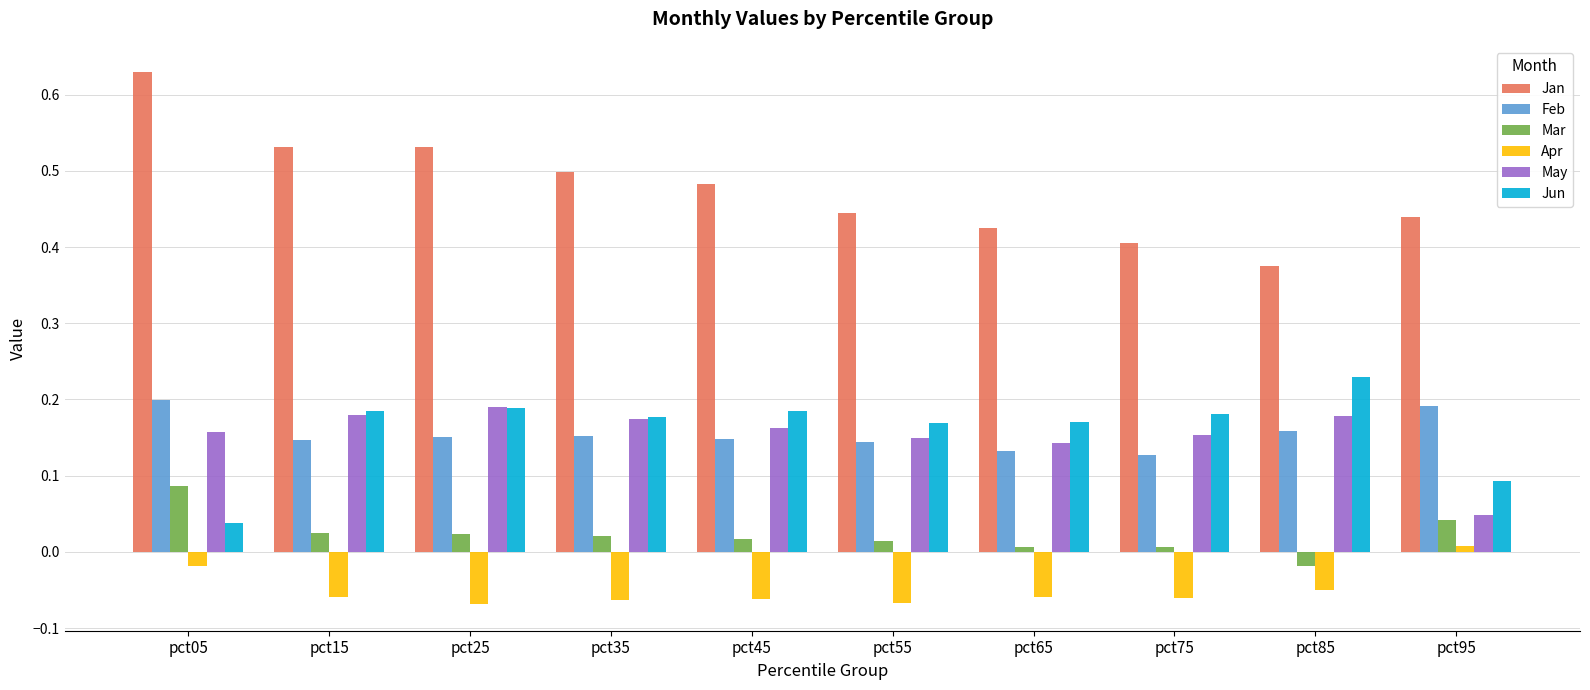

At which label does Mar reach its minimum?

pct85